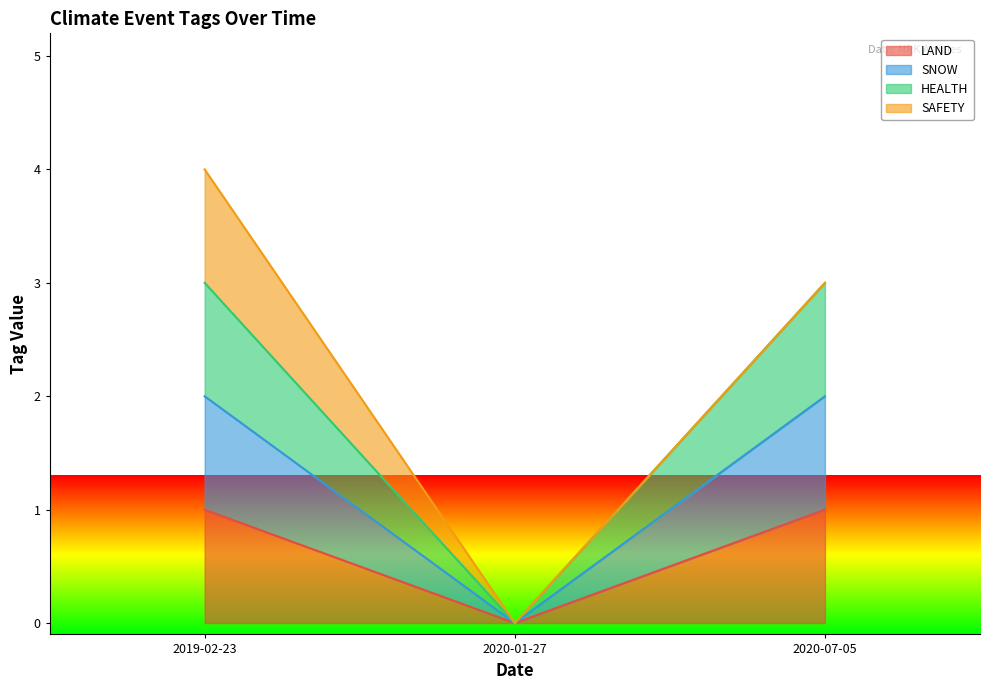

List the labels in order of HEALTH value, largest first.

2019-02-23, 2020-07-05, 2020-01-27